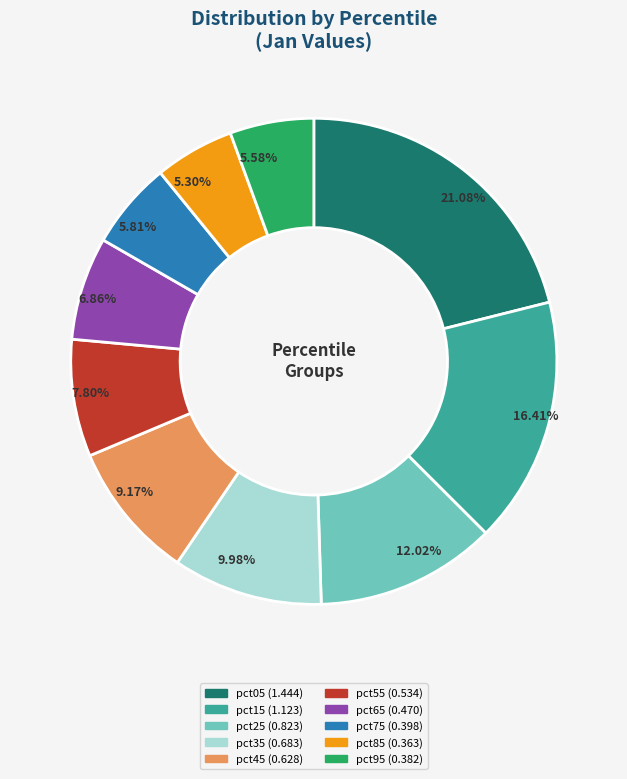

Do pct35 and pct95 together represent more than half of the pie?

No